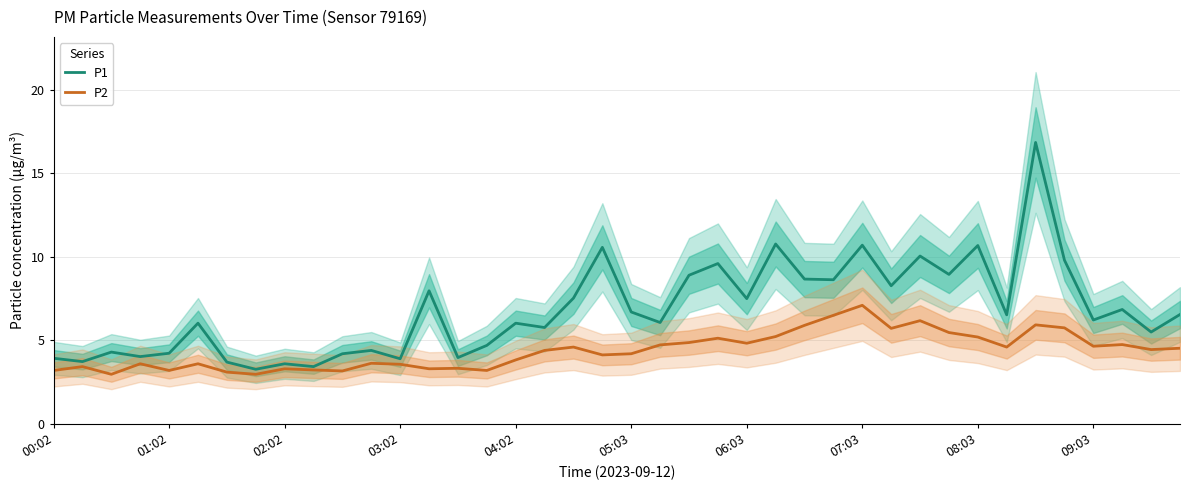

How many data points does each series have?

40